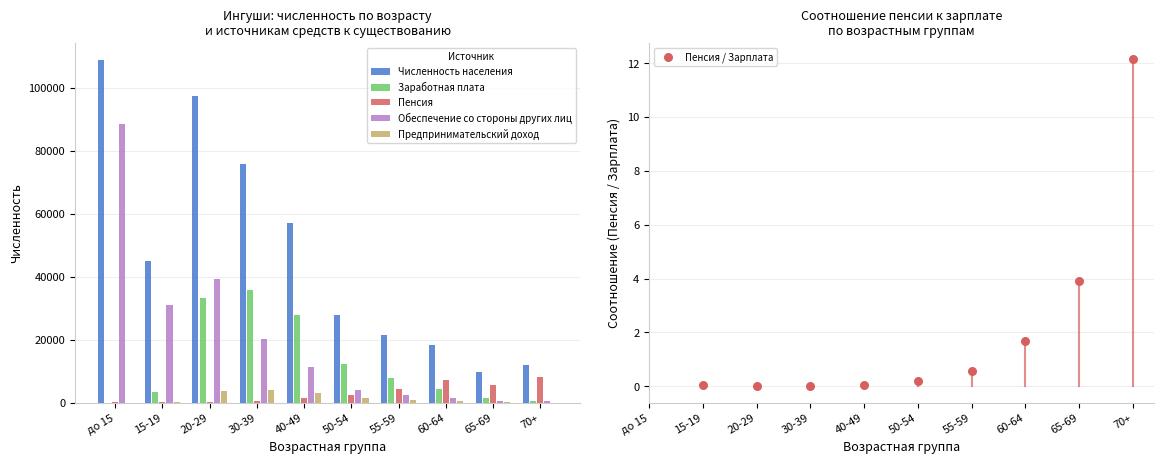

What is the total value across all series at 65-69?

17405.9